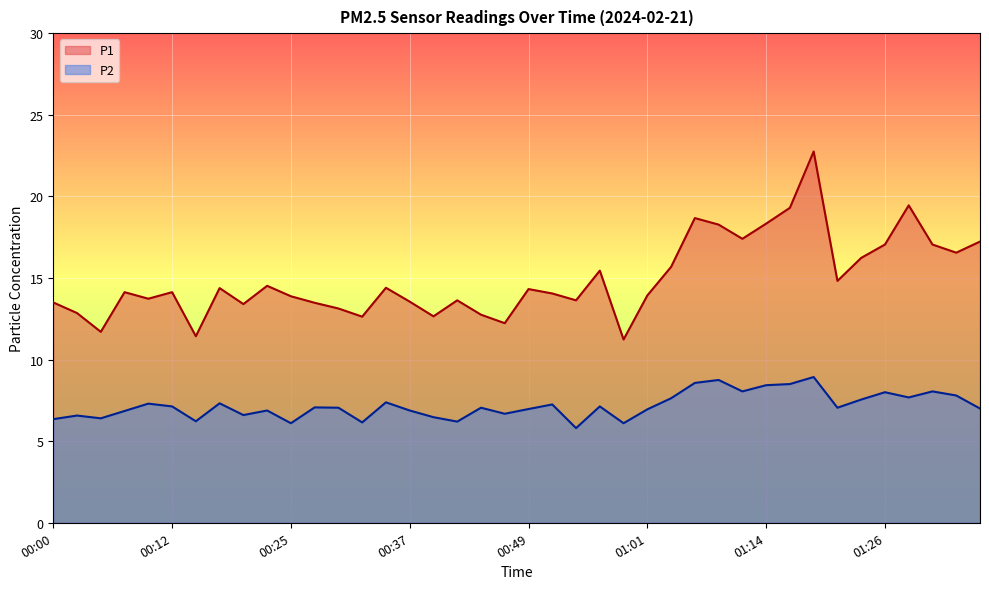

At which category is the sum across all series the highest?

01:19